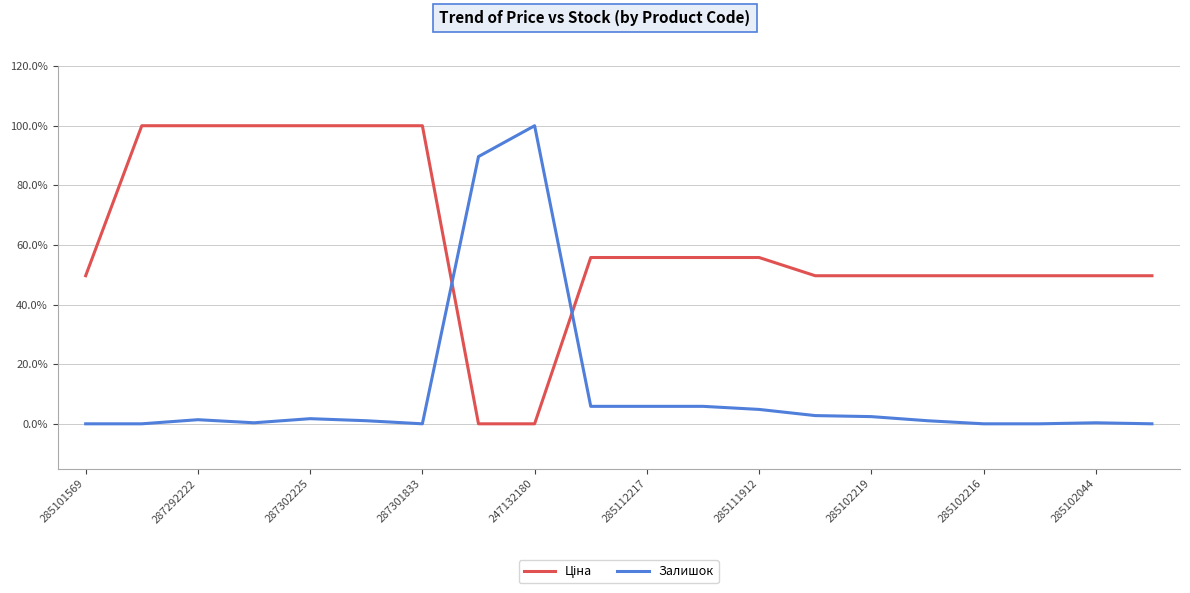

What is the difference between the maximum and minimum values in the Залишок series?

100.0